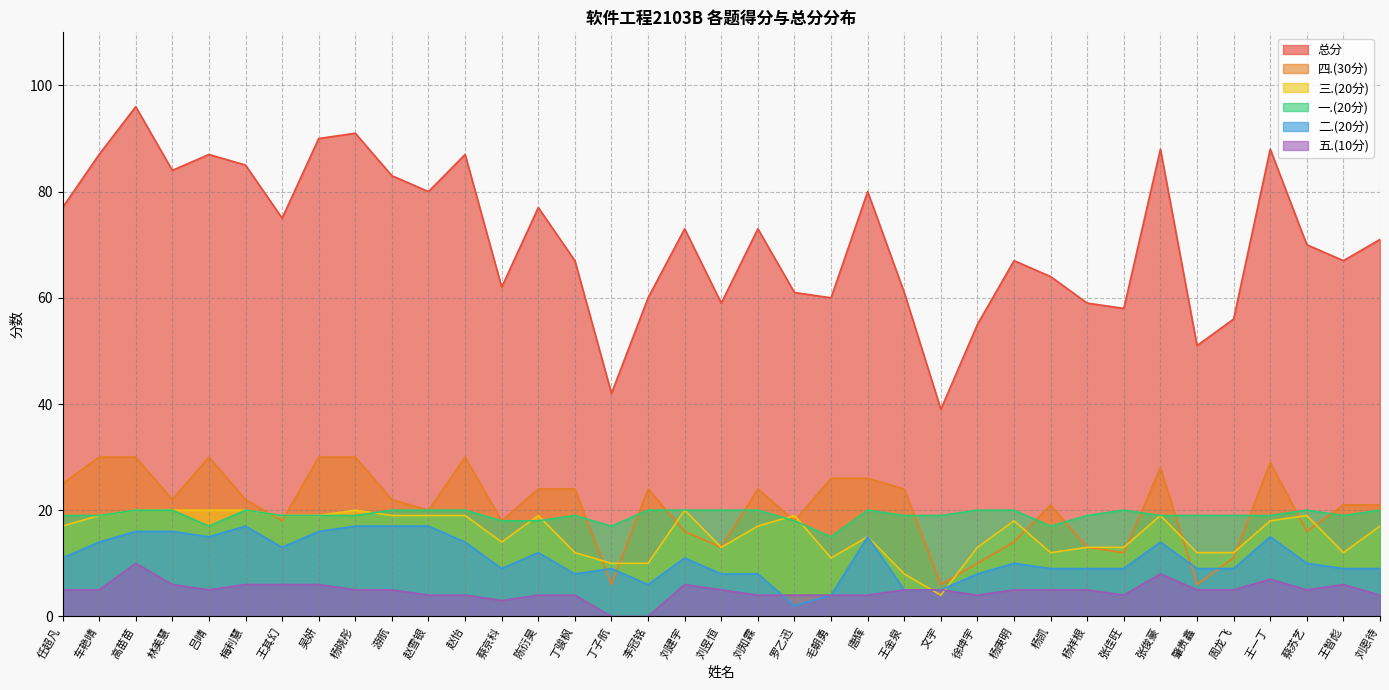

At 梅利慧, list the series in order from largest to smallest.

总分, 四.(30分), 三.(20分), 一.(20分), 二.(20分), 五.(10分)